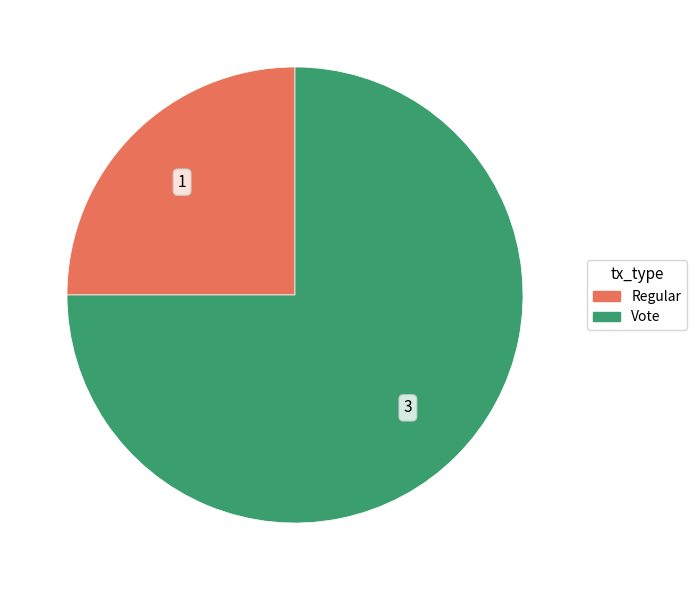

Does Regular account for over 50% of the chart?

No